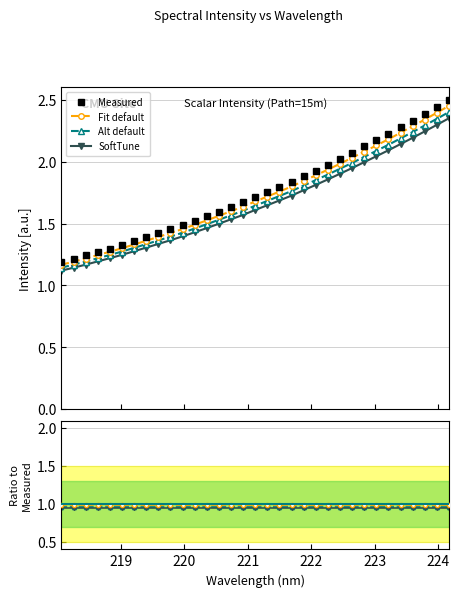

True or false: SoftTune and Measured cross at least once.

False